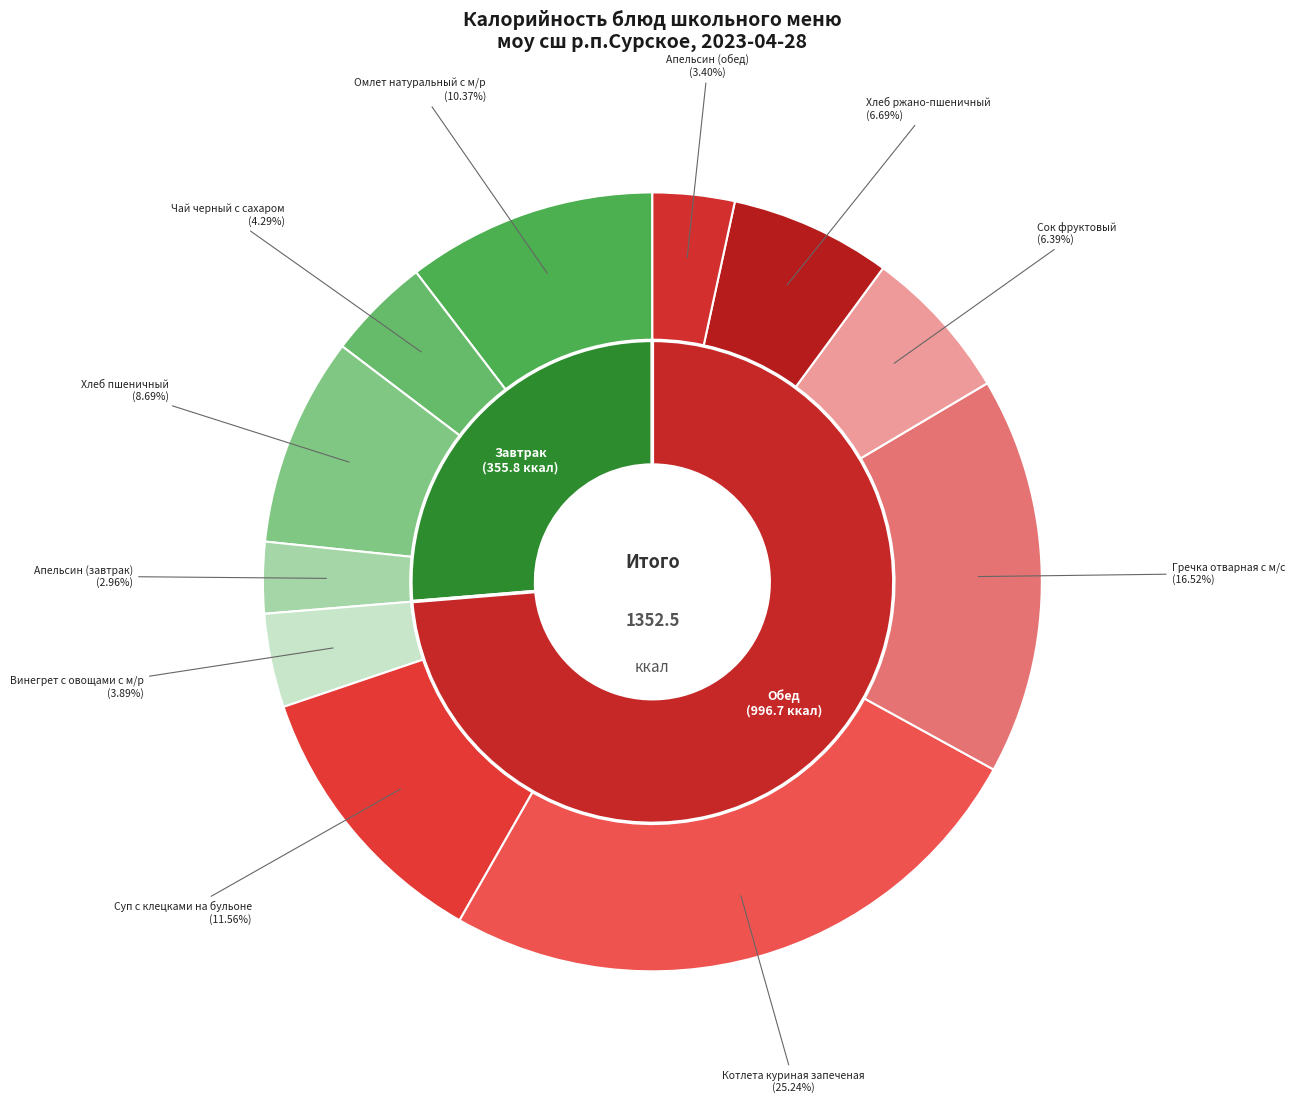

Does Суп с клецками на бульоне represent more than half of the total?

No